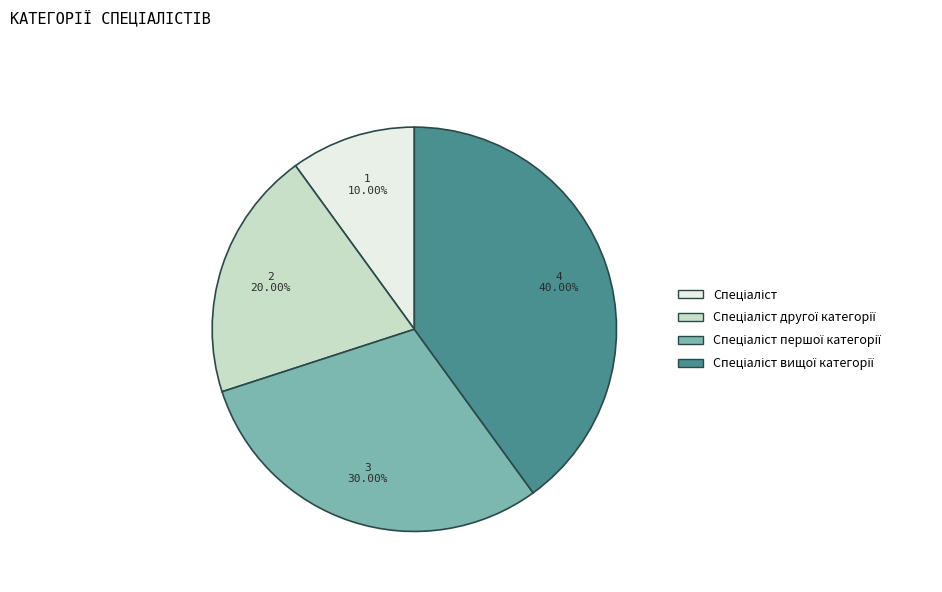

Count the number of slices in the pie.

4